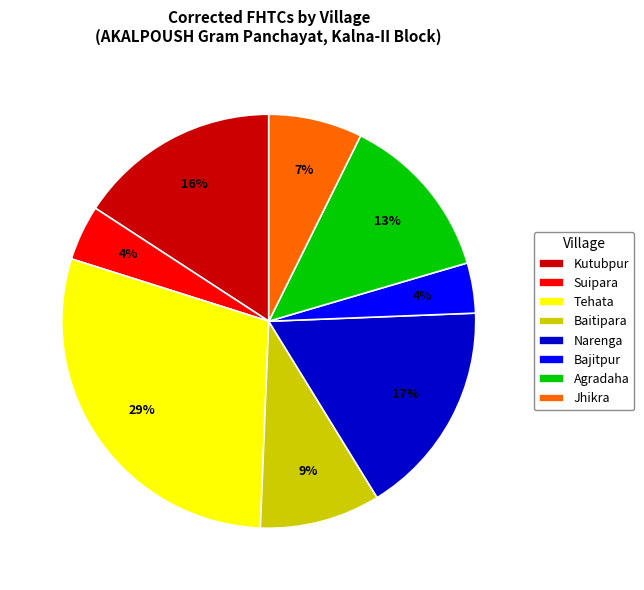

What percentage is the Narenga slice, to the nearest percent?

17%